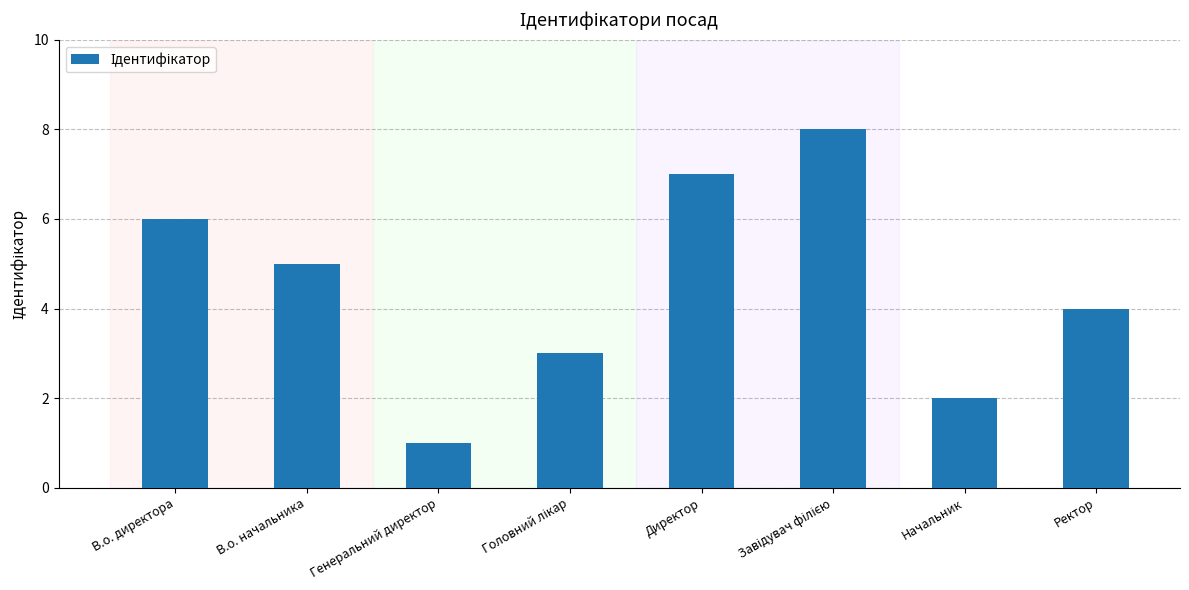

Reading left to right, what are all the values shown in this chart?

6	5	1	3	7	8	2	4